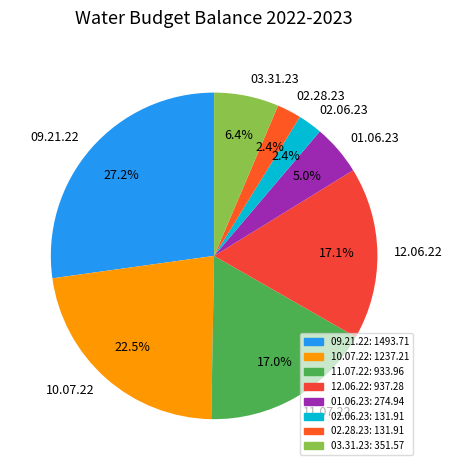

Which category has the biggest portion of the pie?

09.21.22